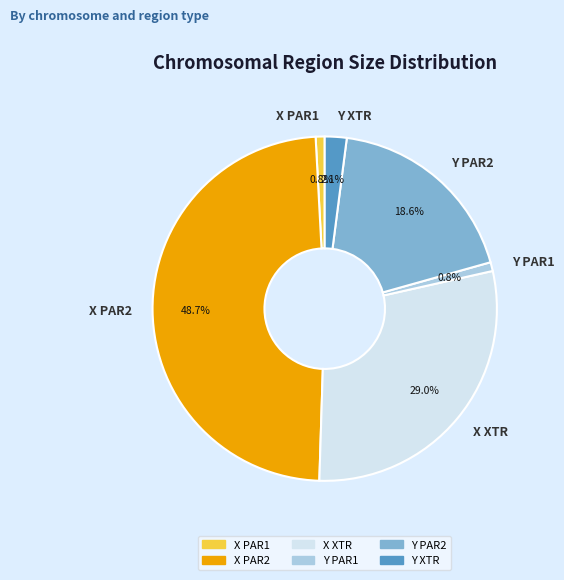

Approximately how many times larger is the value at X PAR2 compared to X XTR?

1.7